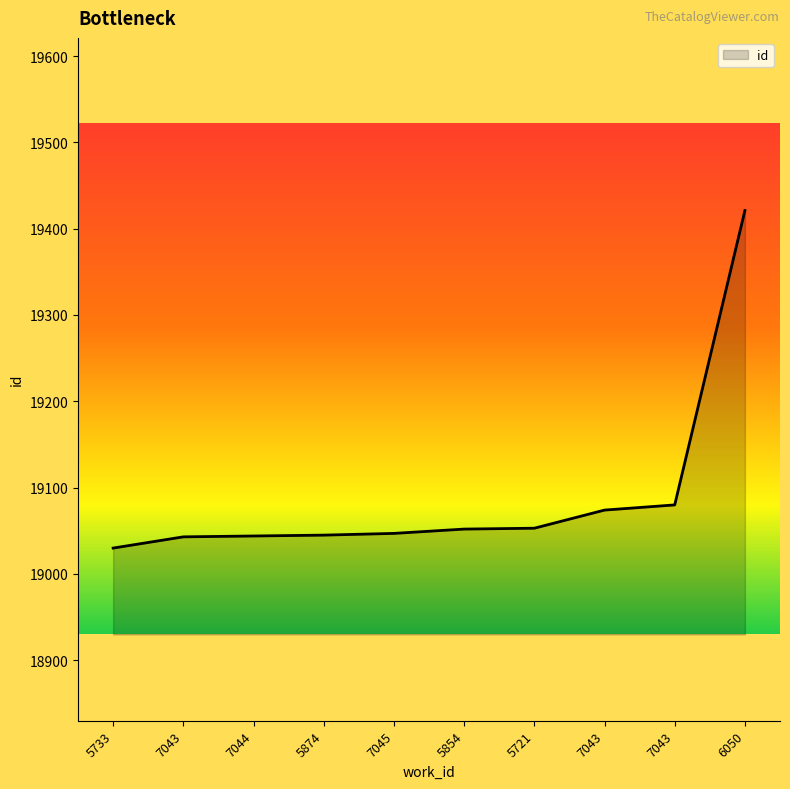

What is the minimum value shown in the chart?

19030